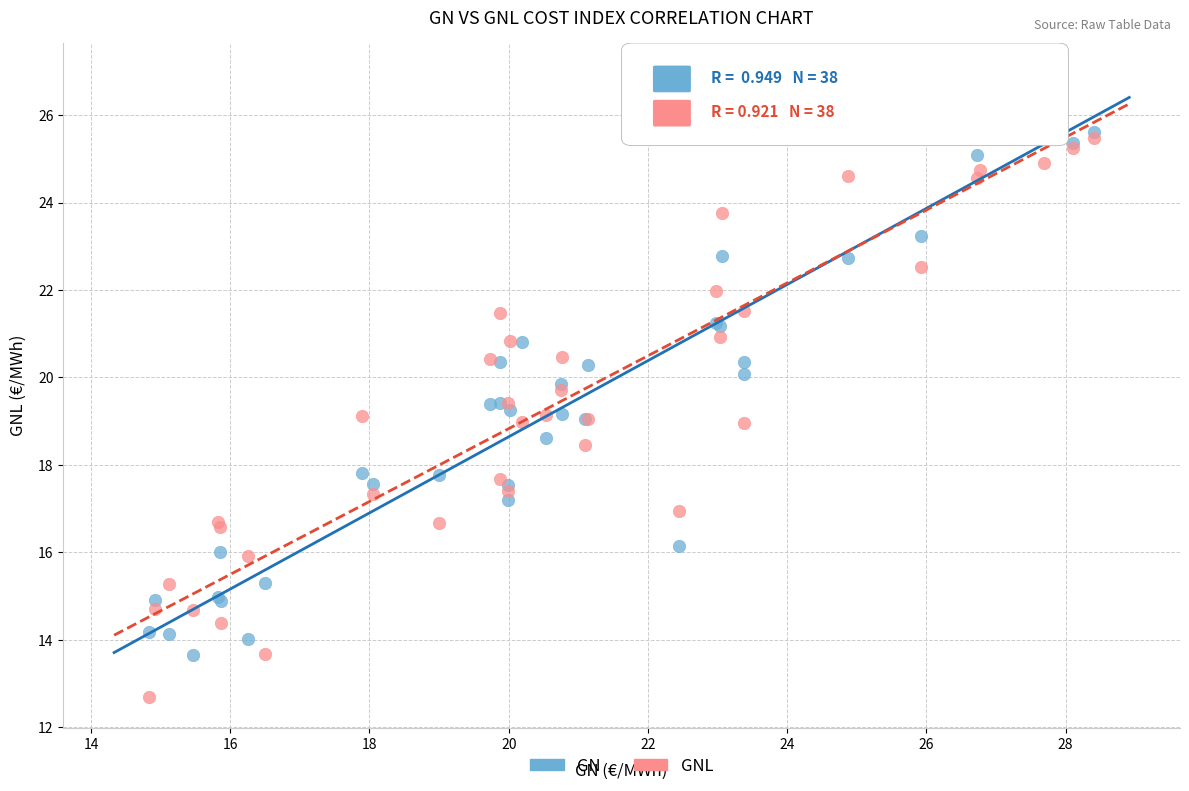

Which series has the widest spread of Y values?

GNL